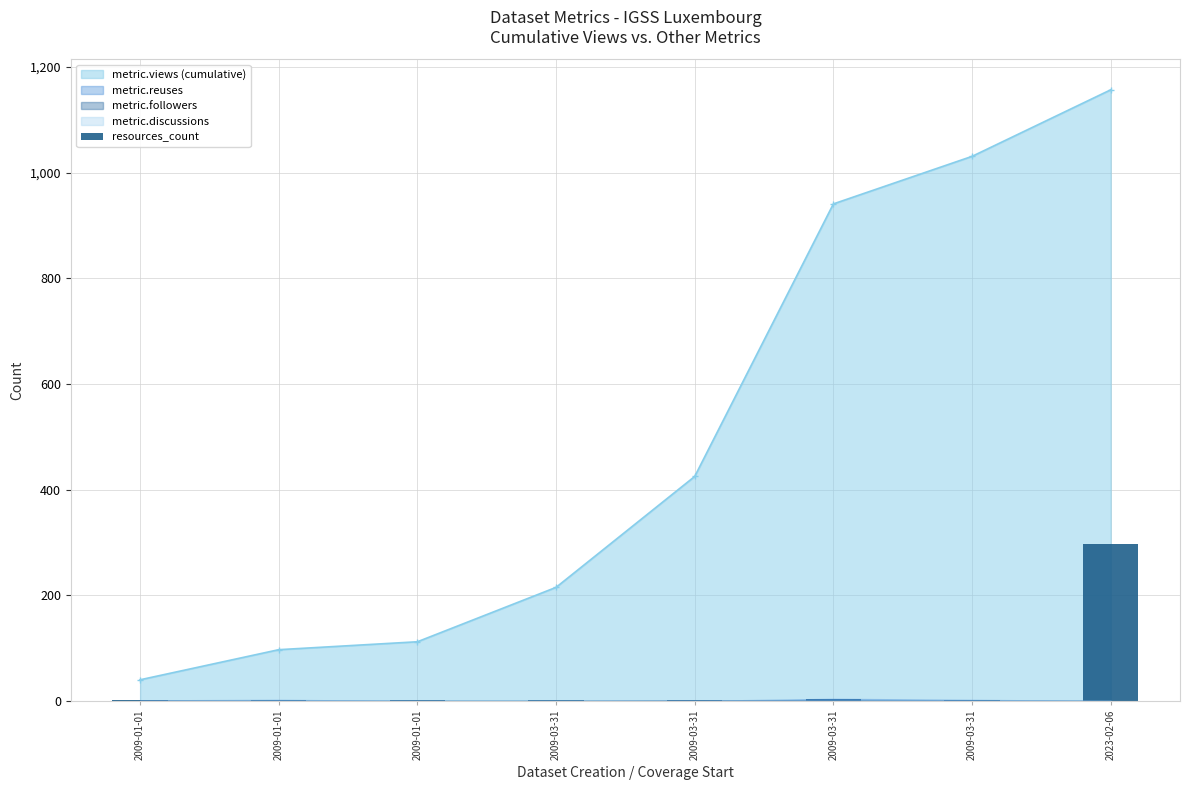

What is the difference between the maximum and minimum values?

297